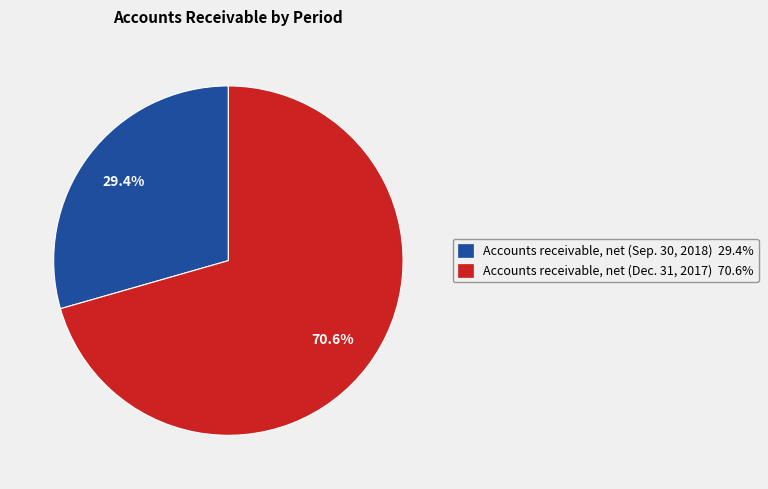

What is the ratio of the value at Accounts receivable, net (Sep. 30, 2018) to the value at Accounts receivable, net (Dec. 31, 2017)?

0.4